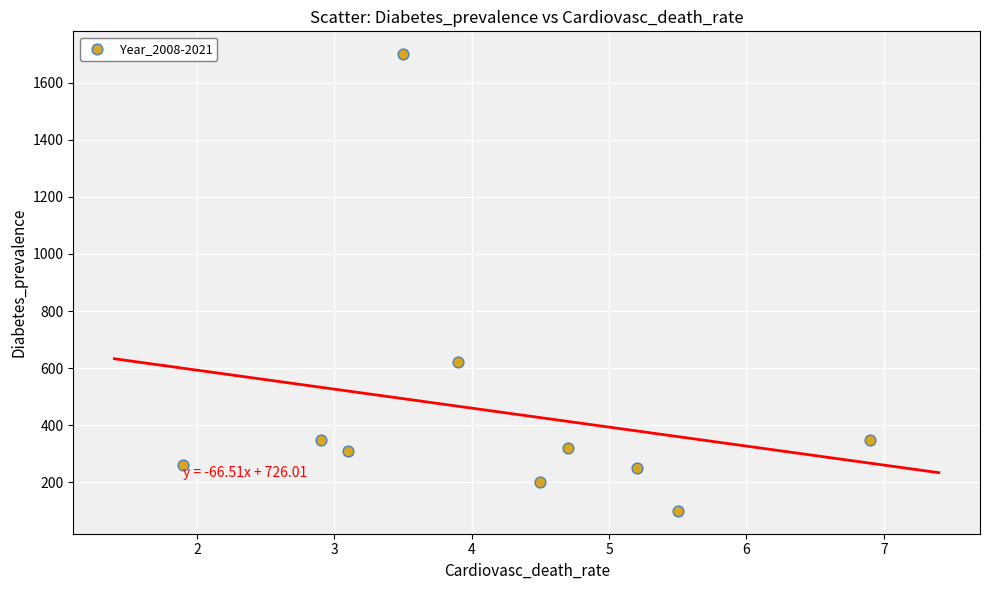

What is the average Y value?

446